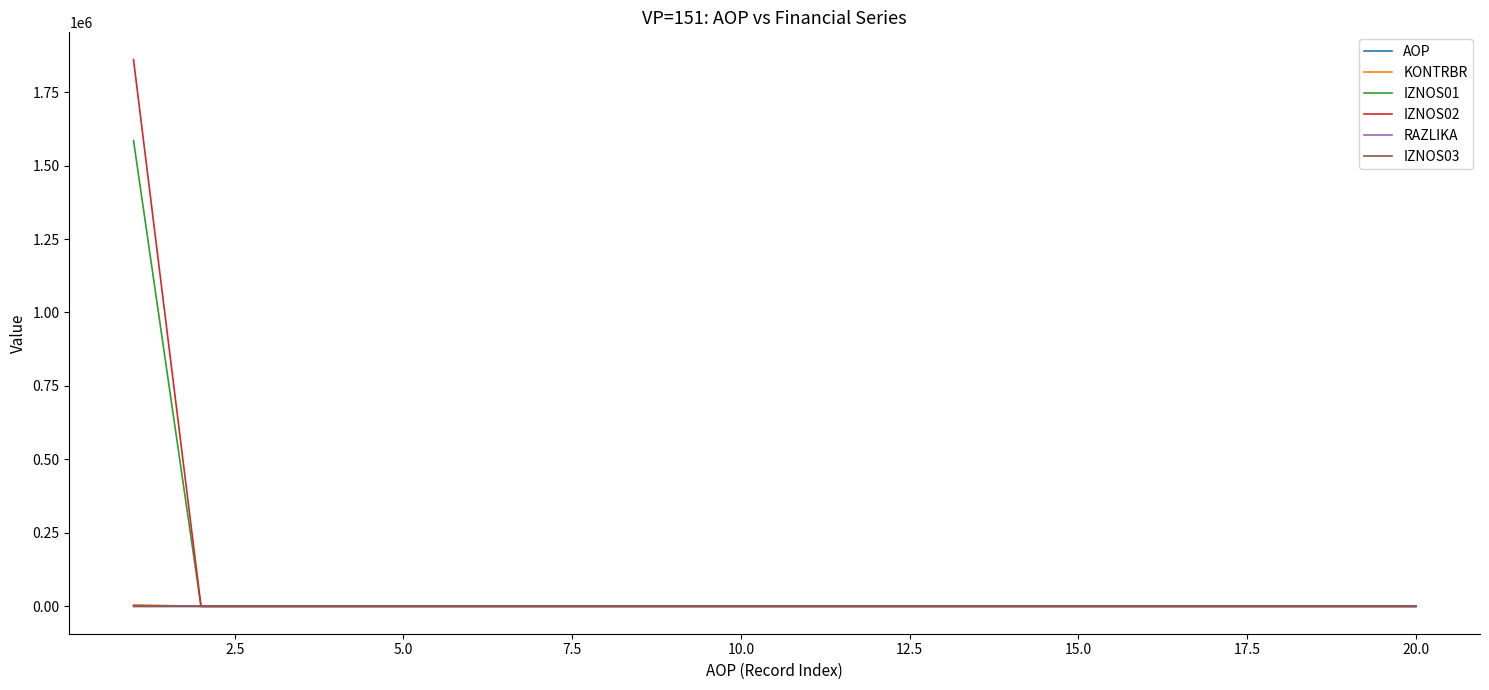

What is the maximum value shown in the chart?

1860191.3